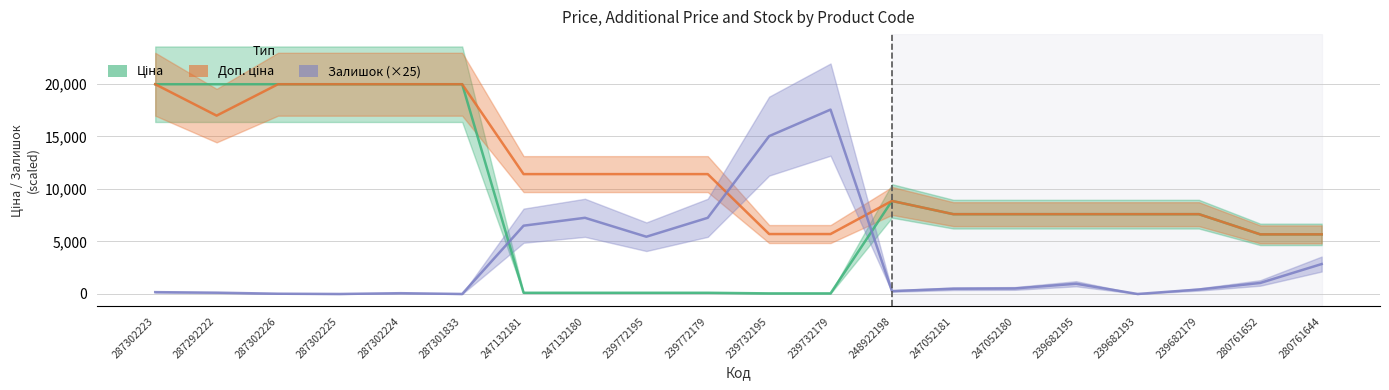

True or false: Ціна and Доп. ціна cross at least once.

False